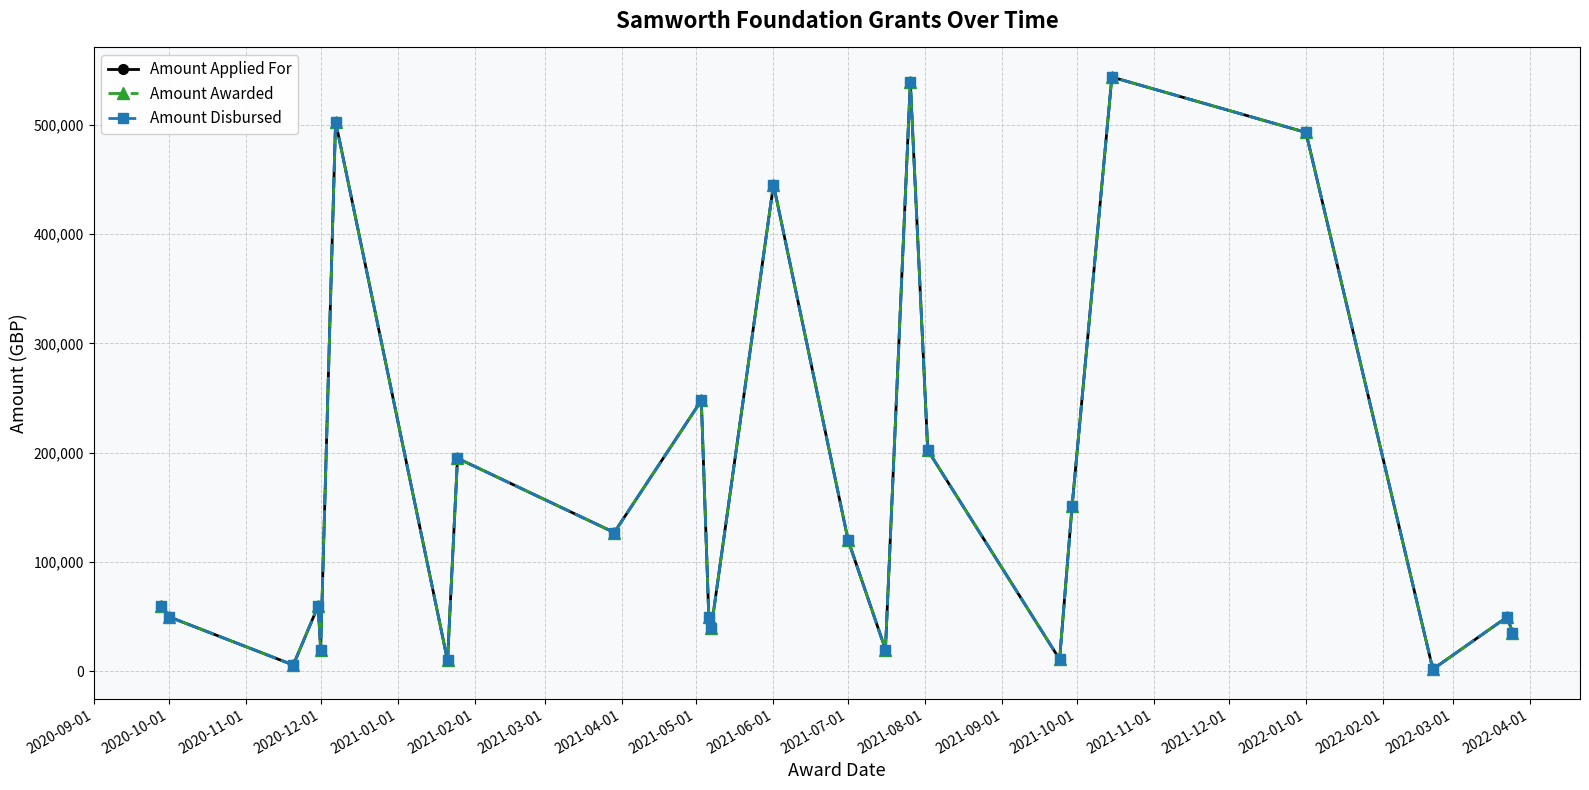

What is the difference between the maximum and minimum values in the Amount Disbursed series?

541742